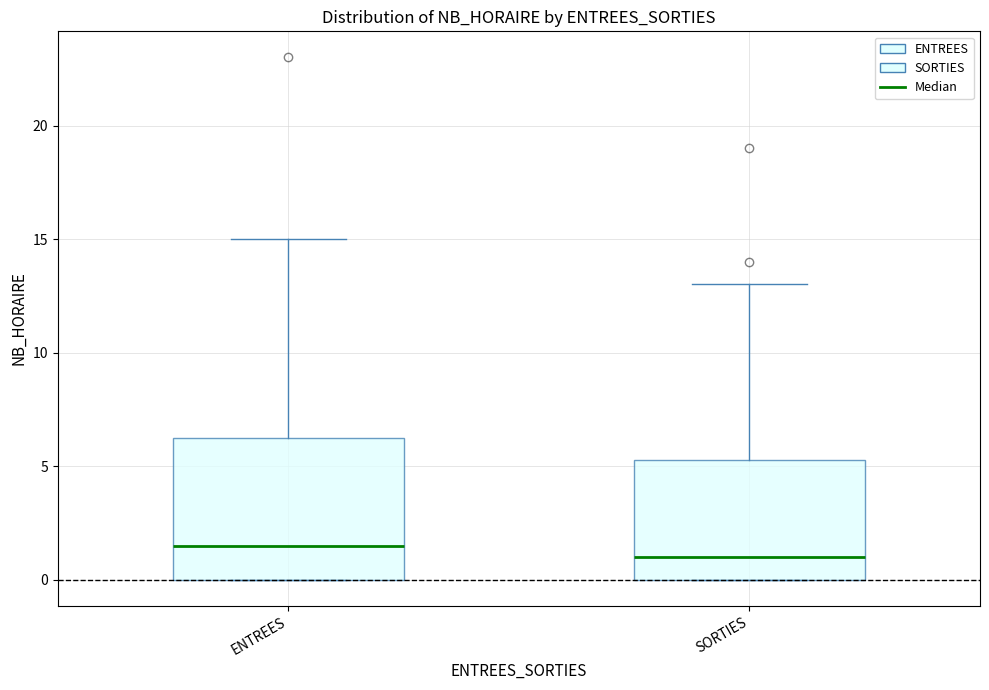

Reading left to right, read every box against the y-axis: the position of its median line, the range the box covers, and the ends of its whiskers. The values are not printed on the chart, so give them approximately, as read against the axis.

ENTREES: median 1.5, box 0.0 to 6.5, whiskers 0.0 to 15.0
SORTIES: median 1.0, box 0.0 to 5.5, whiskers 0.0 to 13.0